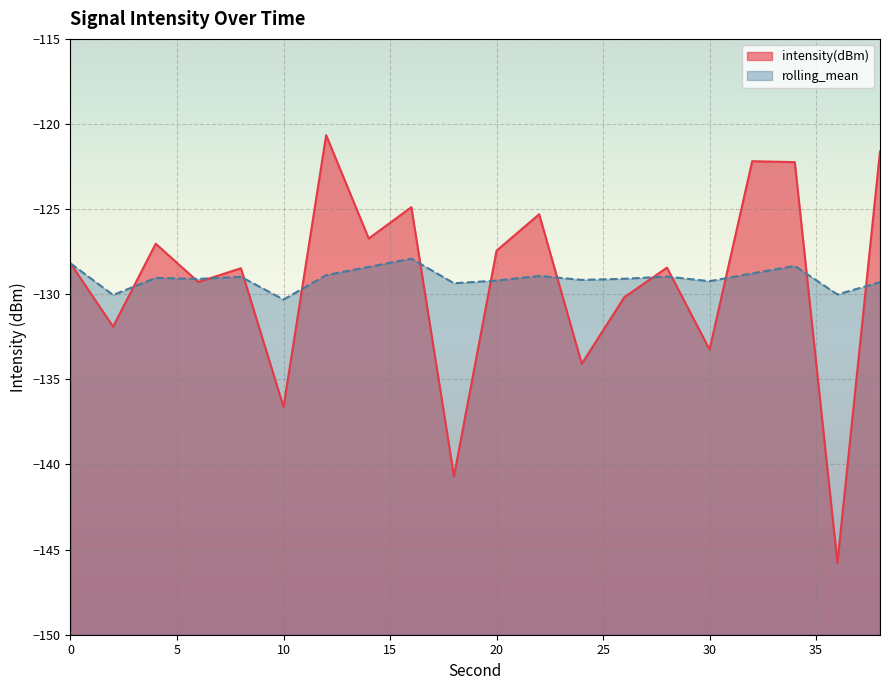

After their last crossing, which series has the higher values: rolling_mean or intensity(dBm)?

intensity(dBm)